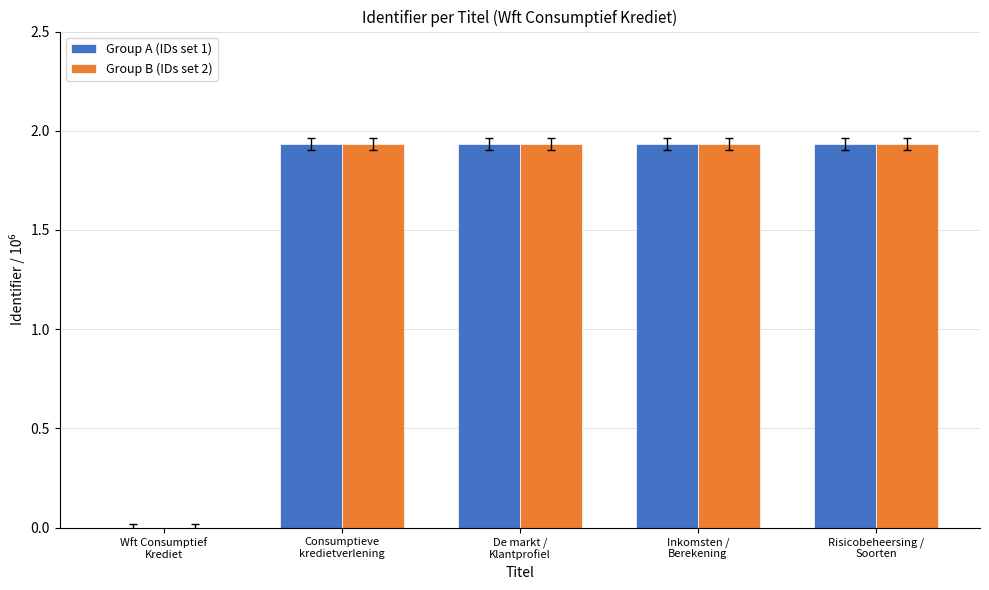

What is the sum of all Group A (IDs set 1) values?

7.7